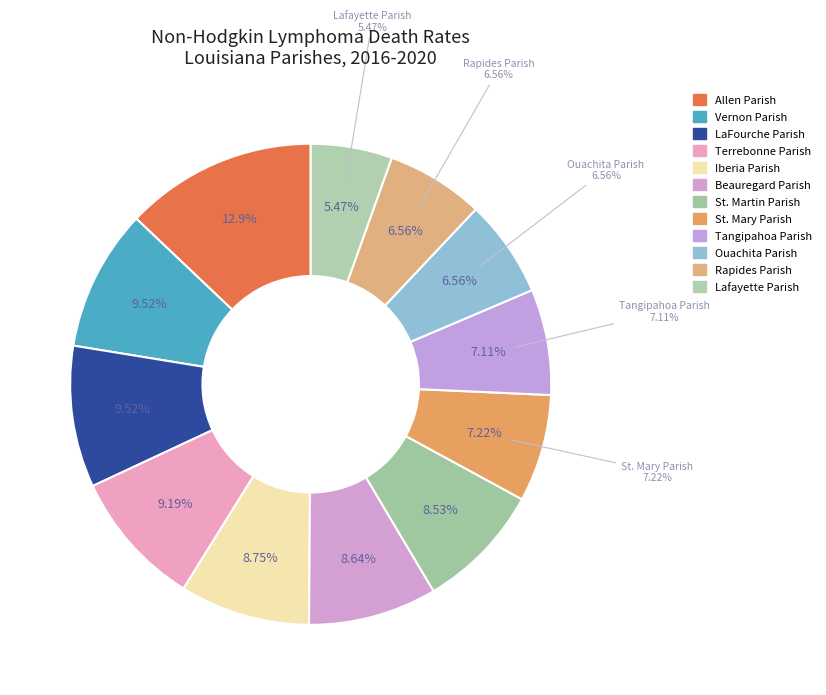

To the nearest percent, what is the difference between the Lafayette Parish and St. Mary Parish slice percentages?

2%